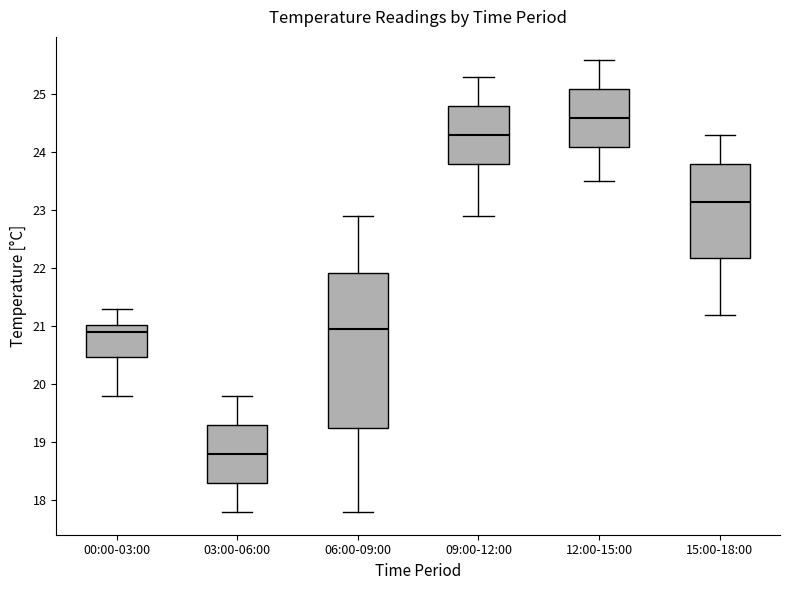

Reading left to right, transcribe this box plot: for each box, give where its median line is, the range the box spans, and where its two whiskers end, as read against the y-axis. The values are not printed on the chart, so give them approximately, as read against the axis.

00:00-03:00: median 20.9, box 20.5 to 21.0, whiskers 19.8 to 21.3
03:00-06:00: median 18.8, box 18.3 to 19.3, whiskers 17.8 to 19.8
06:00-09:00: median 21.0, box 19.3 to 21.9, whiskers 17.8 to 22.9
09:00-12:00: median 24.3, box 23.8 to 24.8, whiskers 22.9 to 25.3
12:00-15:00: median 24.6, box 24.1 to 25.1, whiskers 23.5 to 25.6
15:00-18:00: median 23.2, box 22.2 to 23.8, whiskers 21.2 to 24.3